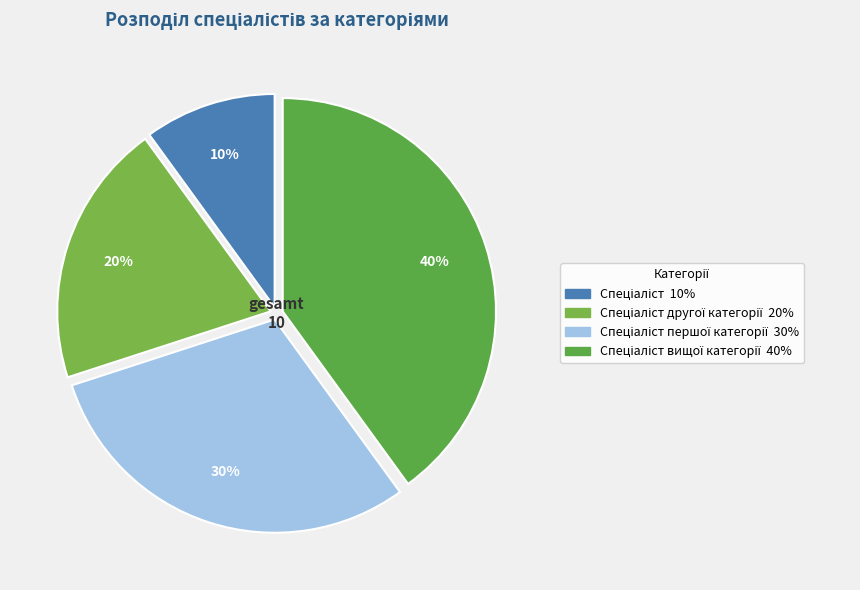

Does any single category account for the majority?

No